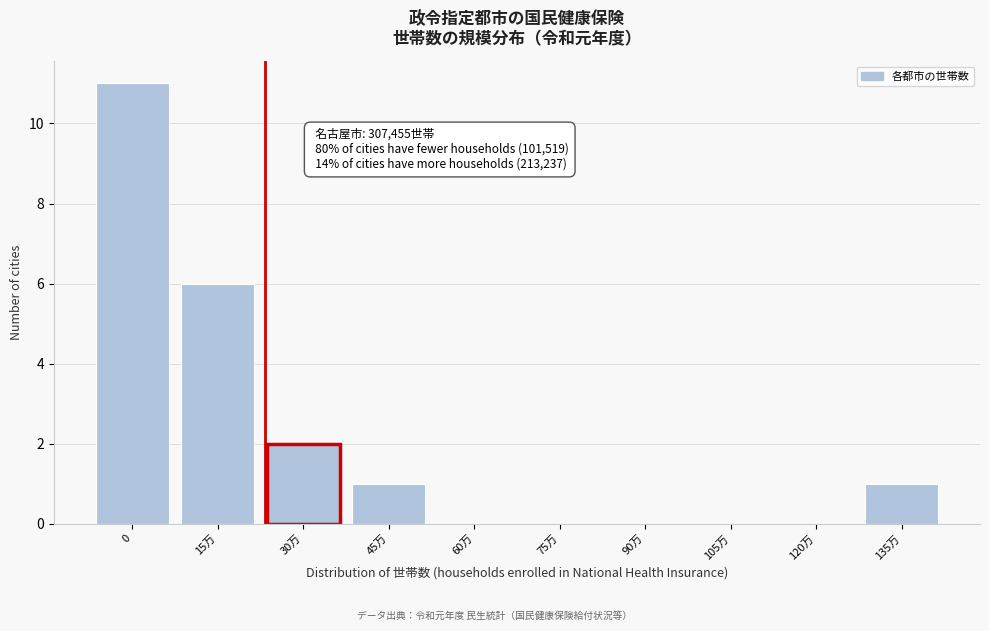

Reading right to left, transcribe all the data shown in this chart.

135万=1	120万=0	105万=0	90万=0	75万=0	60万=0	45万=1	30万=2	15万=6	0=11